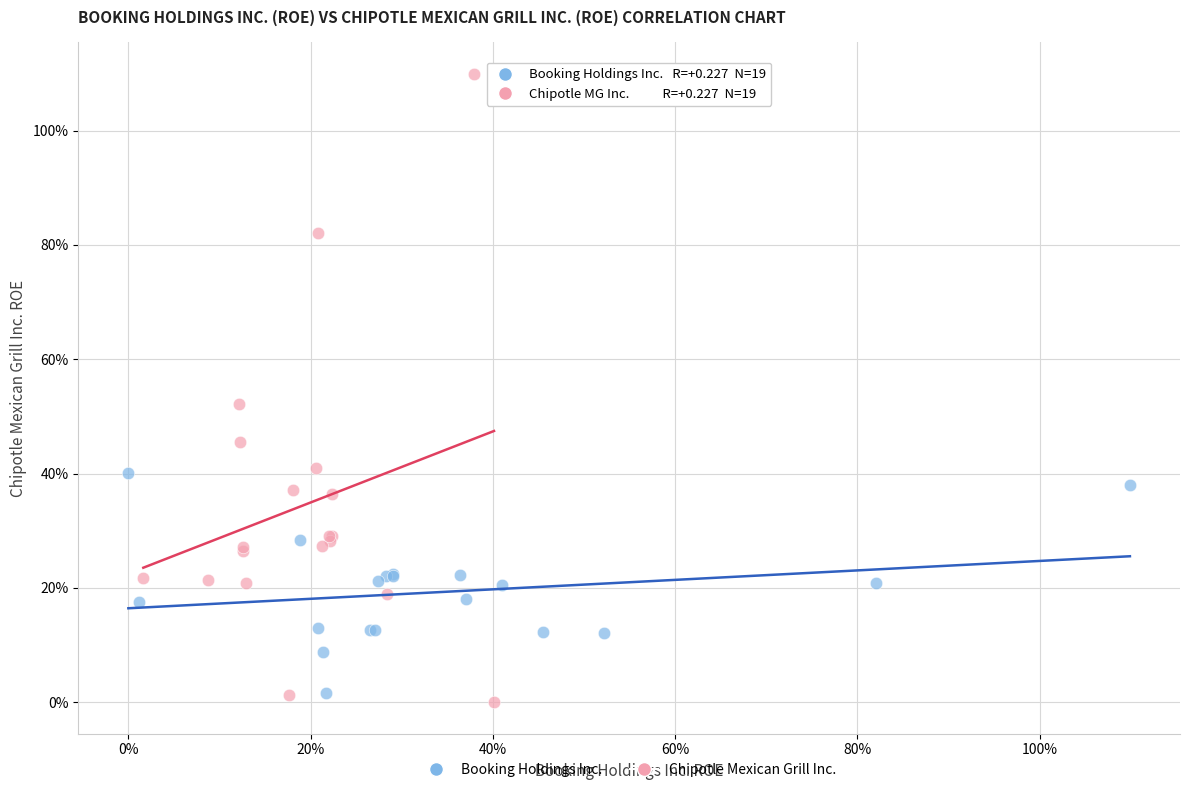

Which series reaches the maximum Y coordinate?

Chipotle Mexican Grill Inc.